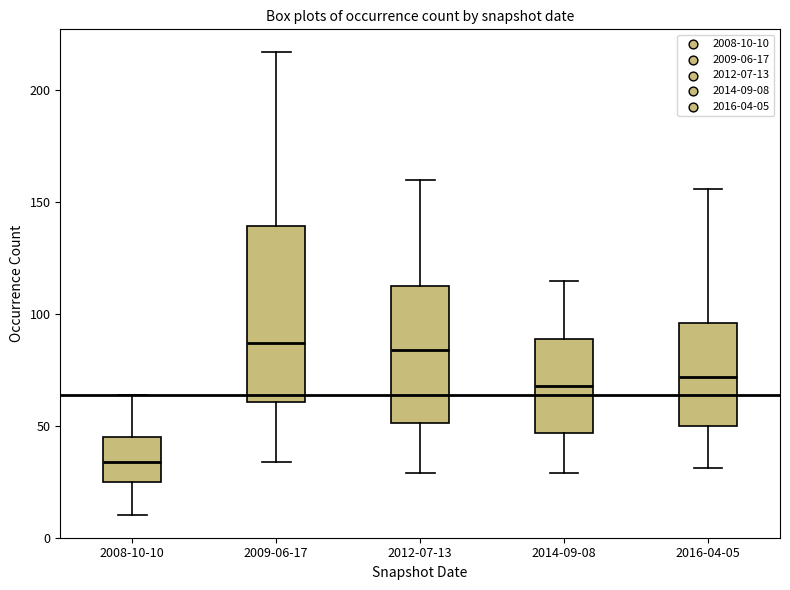

Reading left to right, transcribe this box plot: for each box, give where its median line is, the range the box spans, and where its two whiskers end, as read against the y-axis. The values are not printed on the chart, so give them approximately, as read against the axis.

2008-10-10: median 35, box 25 to 45, whiskers 10 to 65
2009-06-17: median 85, box 60 to 140, whiskers 35 to 215
2012-07-13: median 85, box 50 to 115, whiskers 30 to 160
2014-09-08: median 70, box 45 to 90, whiskers 30 to 115
2016-04-05: median 70, box 50 to 95, whiskers 30 to 155